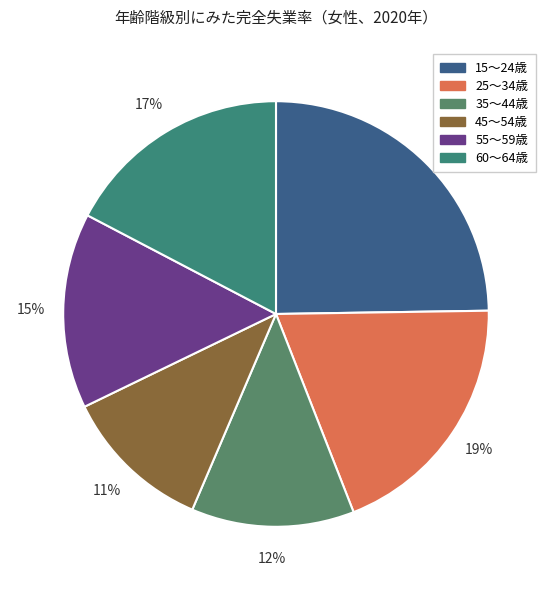

To the nearest percent, what portion does 35～44歳 represent?

12%